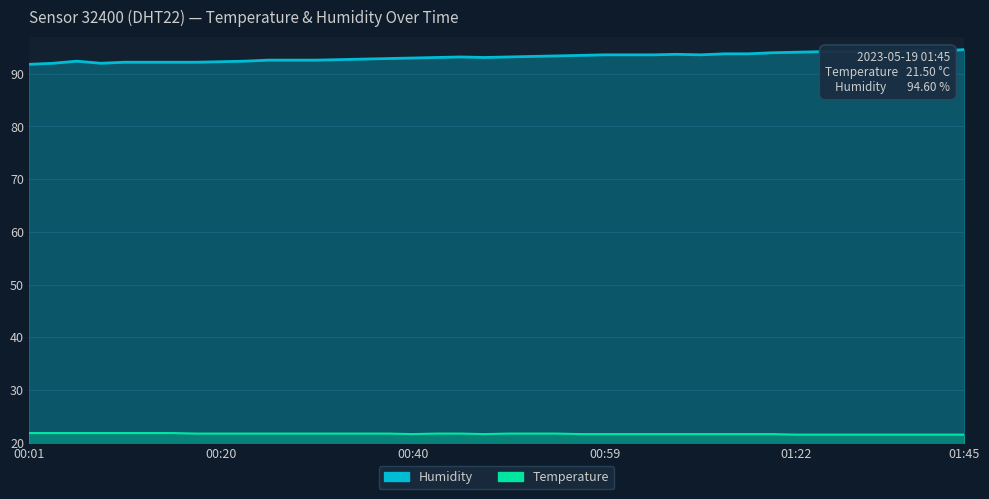

Reading left to right, extract all data points from this chart.

Temperature: 21.8	21.8	21.8	21.8	21.8	21.8	21.8	21.7	21.7	21.7	21.7	21.7	21.7	21.7	21.7	21.7	21.6	21.7	21.7	21.6	21.7	21.7	21.7	21.6	21.6	21.6	21.6	21.6	21.6	21.6	21.6	21.6	21.5	21.5	21.5	21.5	21.5	21.5	21.5	21.5
Humidity: 91.8	92.0	92.4	92.0	92.2	92.2	92.2	92.2	92.3	92.4	92.6	92.6	92.6	92.7	92.8	92.9	93.0	93.1	93.2	93.1	93.2	93.3	93.4	93.5	93.6	93.6	93.6	93.7	93.6	93.8	93.8	94.0	94.1	94.2	94.2	94.2	94.1	94.4	94.3	94.6